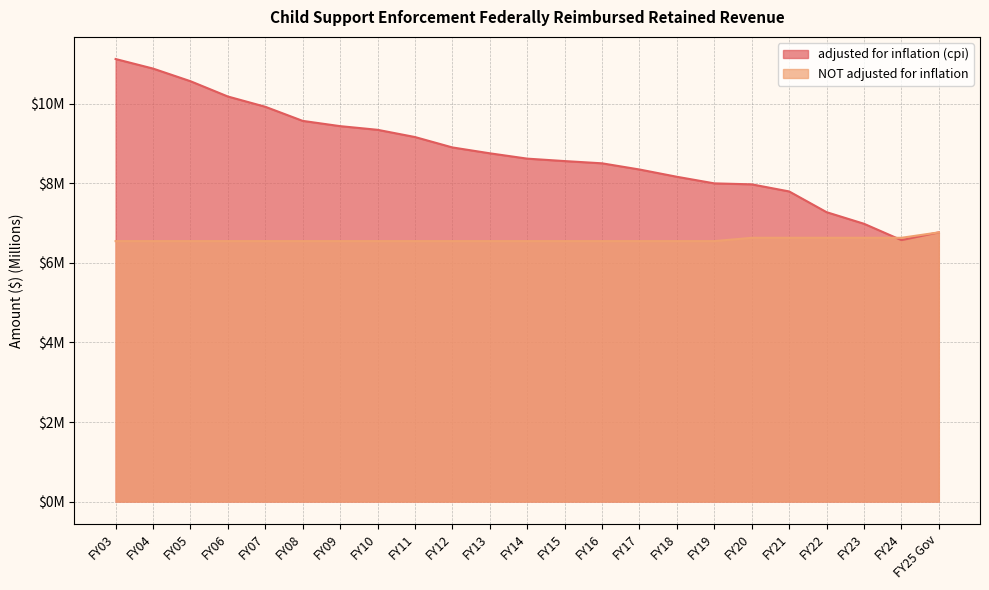

Is the value of NOT adjusted for inflation at FY15 greater than the value of adjusted for inflation (cpi) at FY06?

No